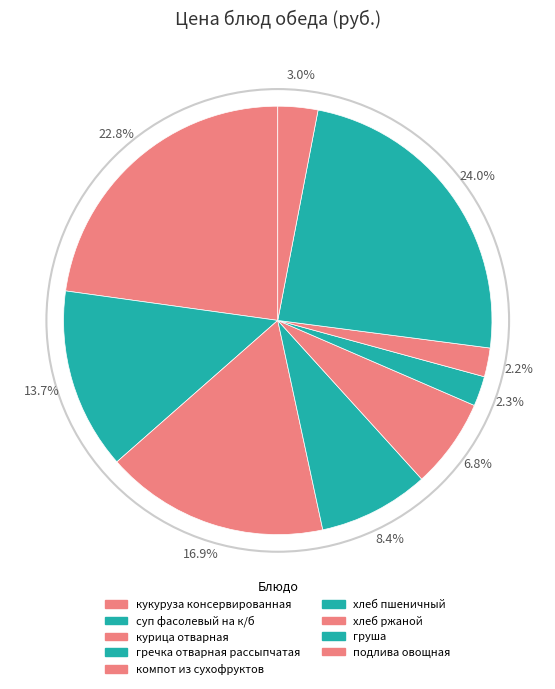

To the nearest percent, what is the combined percentage of груша and подлива овощная?

27%